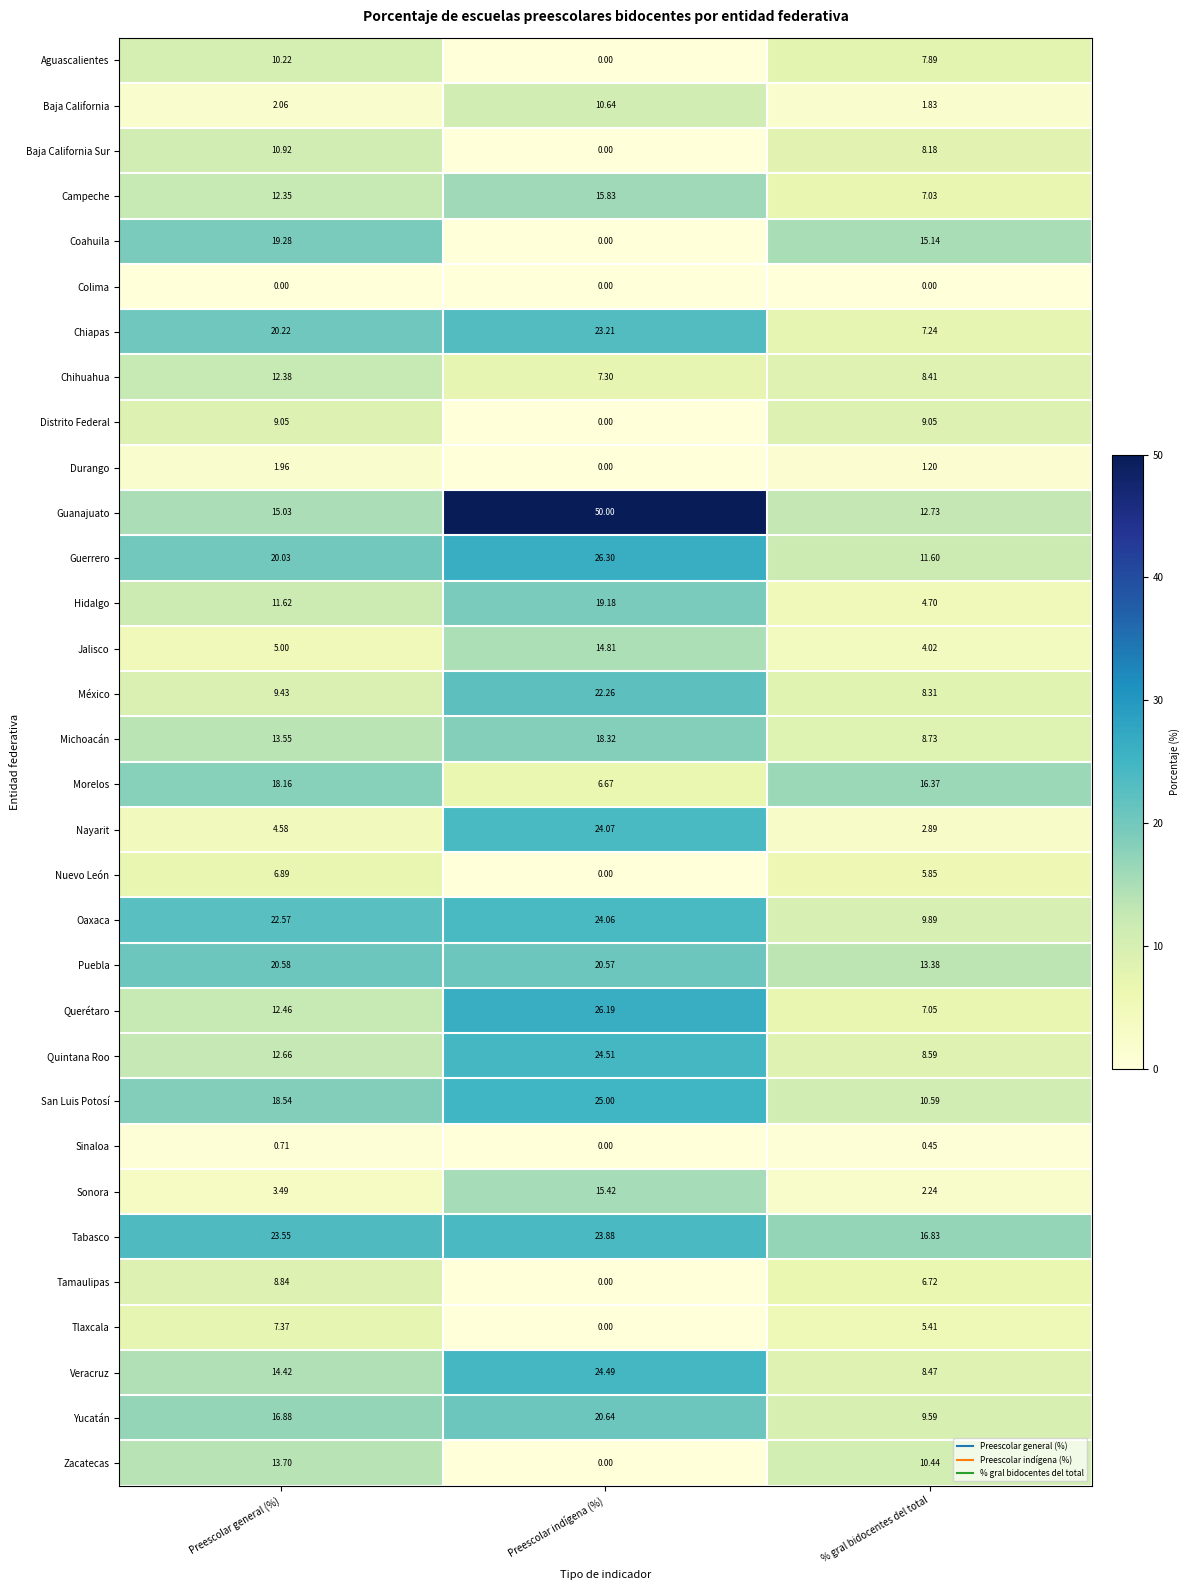

Where is San Luis Potosí nearest to the value 17?

Preescolar general (%)